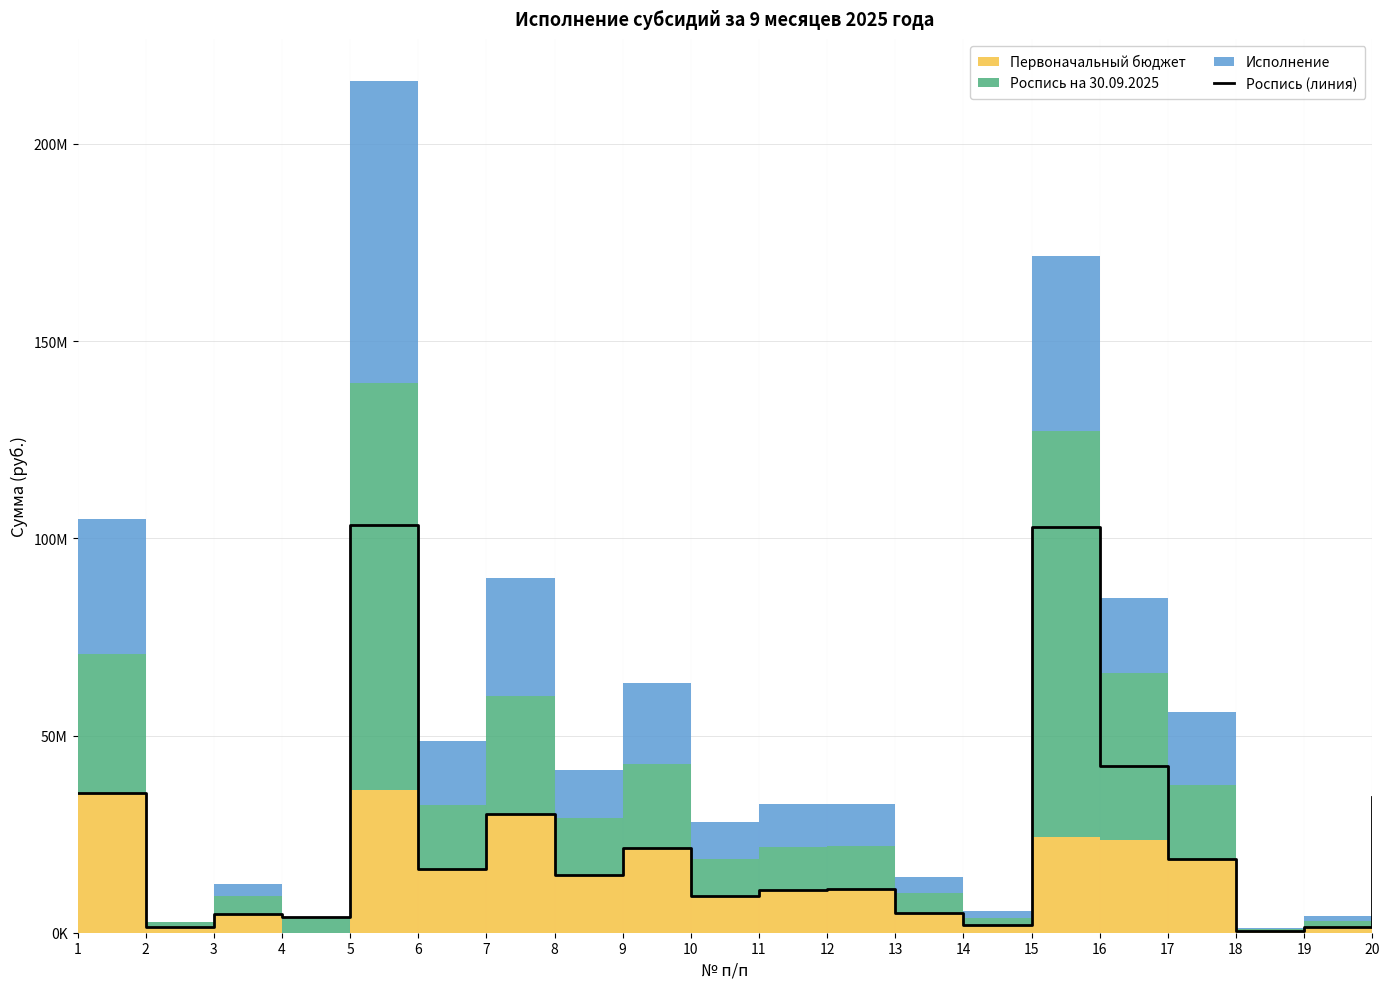

Reading left to right, transcribe all the data shown in this chart.

35356400.0	1400000.0	4709200.0	3922000.0	103271760.0	16186900.0	30000000.0	14567525.0	21362160.0	9337220.0	10919900.0	10999600.0	5063800.0	1880240.0	102829864.6	42176451.7	18700600.0	421700.0	1445800.0	34364260.0